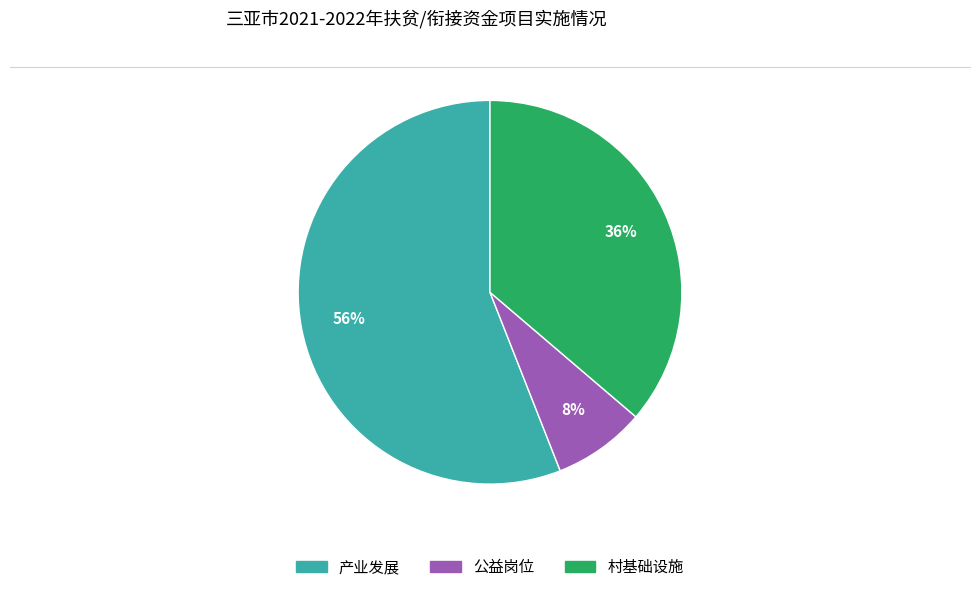

True or false: 村基础设施 accounts for 36% of the total.

True